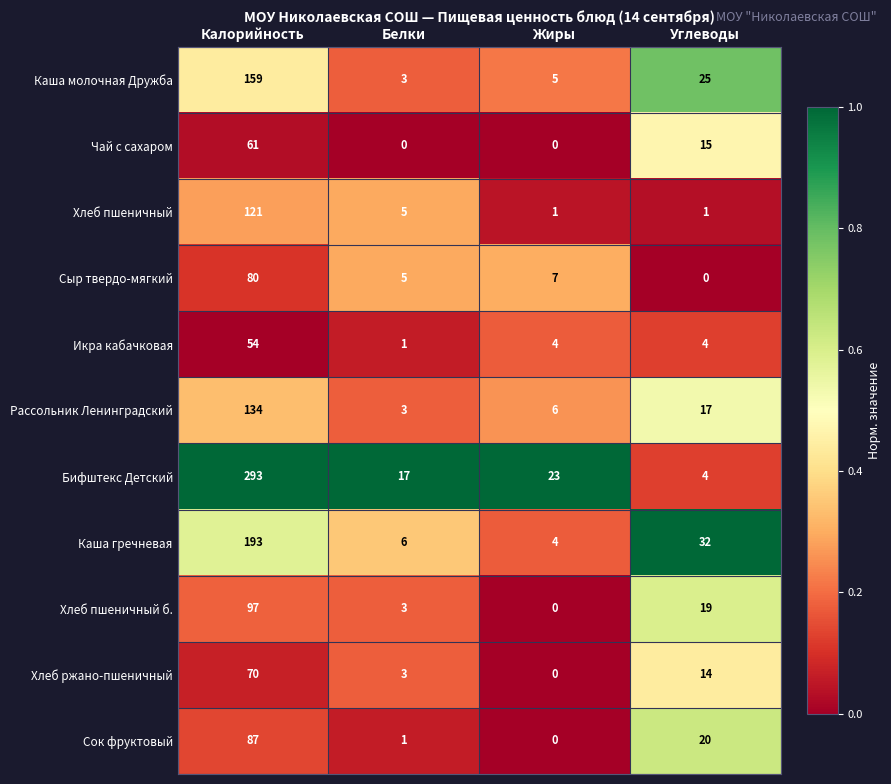

What is the spread (max minus min) of values at Калорийность?

239